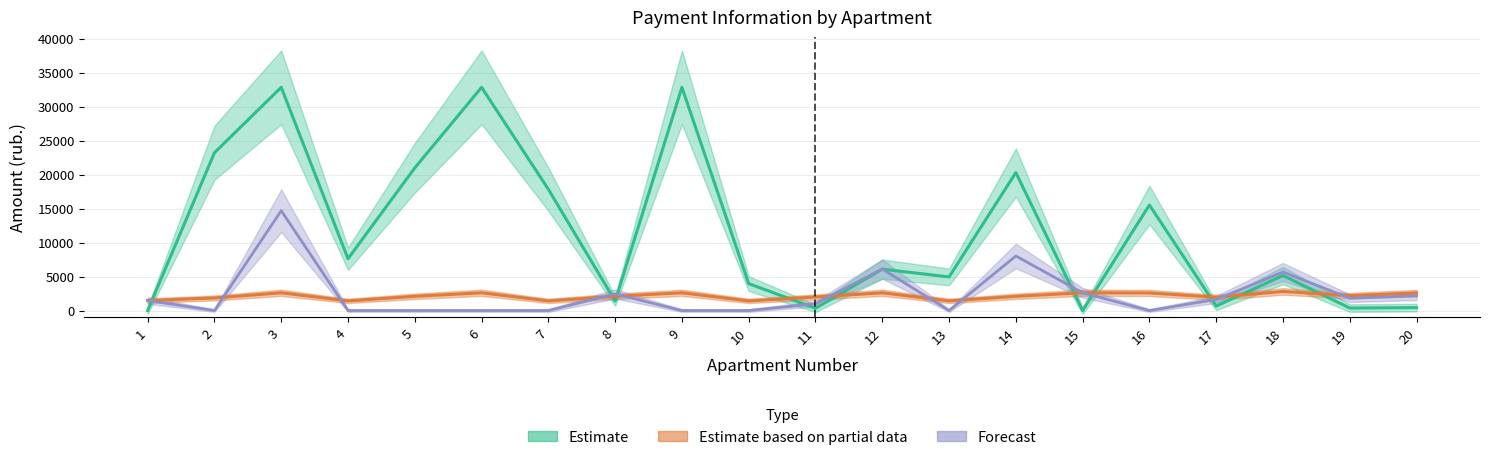

What is the sum of the nachisleno values at 8 and 4?

3513.9